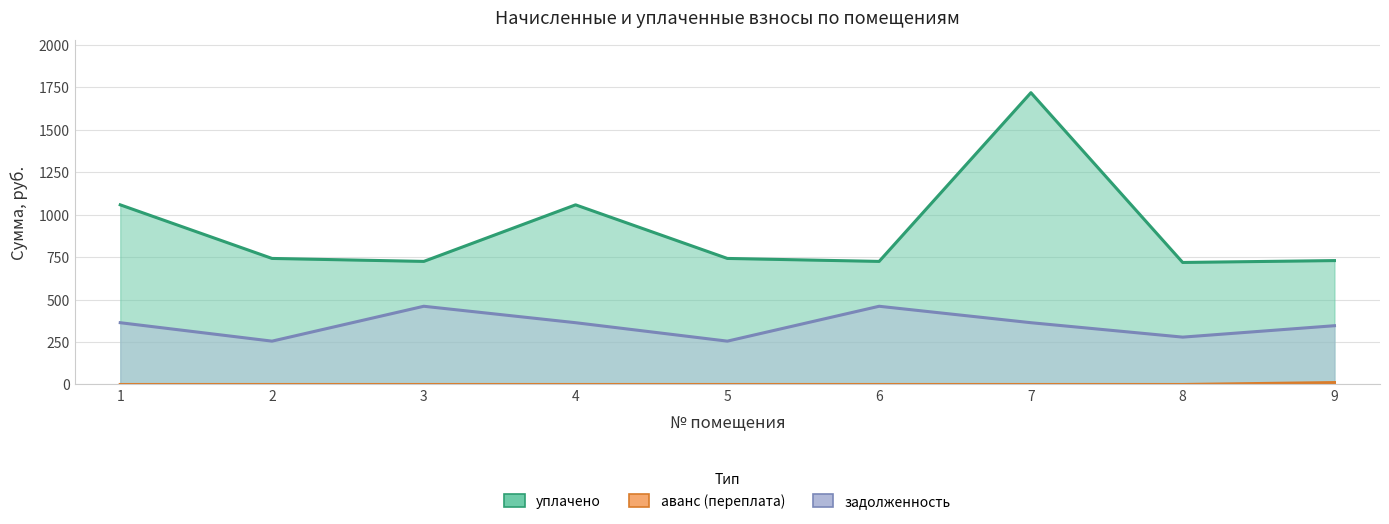

At which label does задолженность first exceed 364?

1